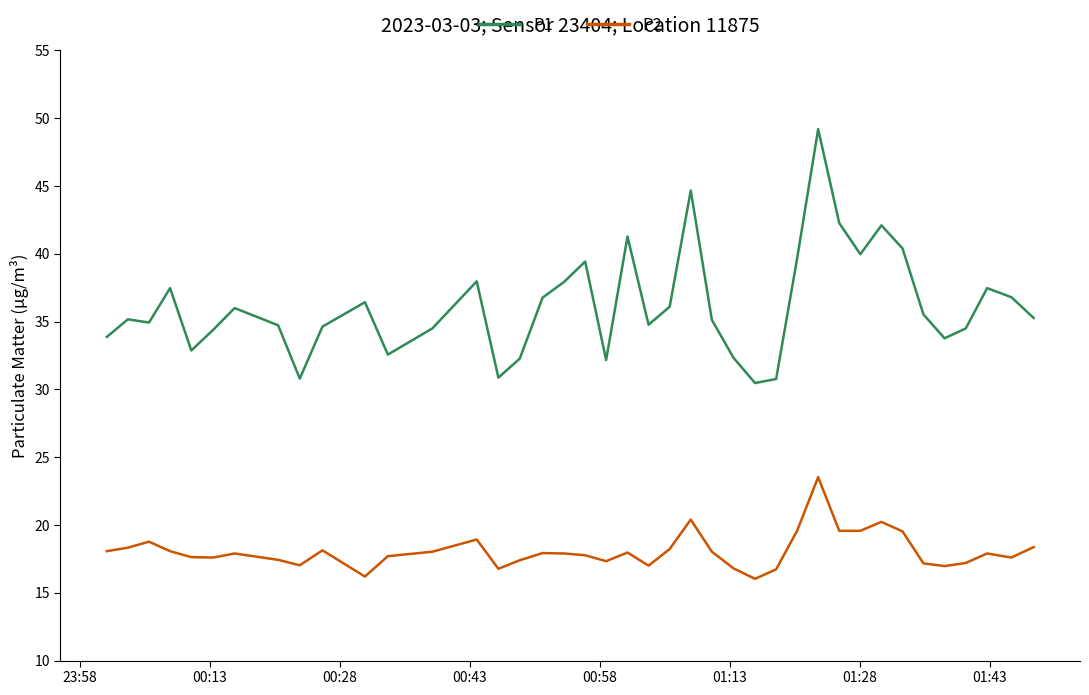

What is the difference between the maximum and minimum values in the P2 series?

7.5